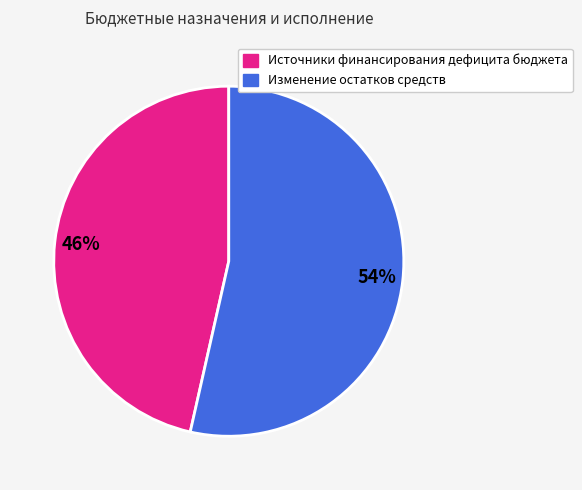

To the nearest percent, what percentage of the pie is Изменение остатков средств?

54%